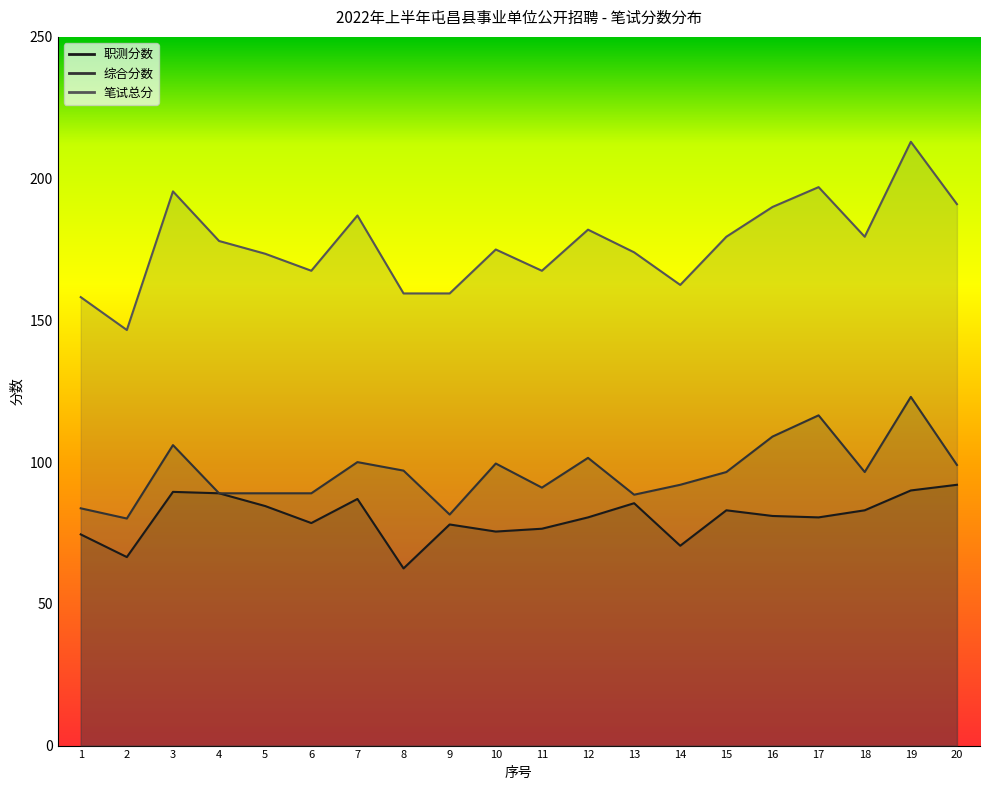

True or false: 综合分数 has a value of 123.0 at 19.

True